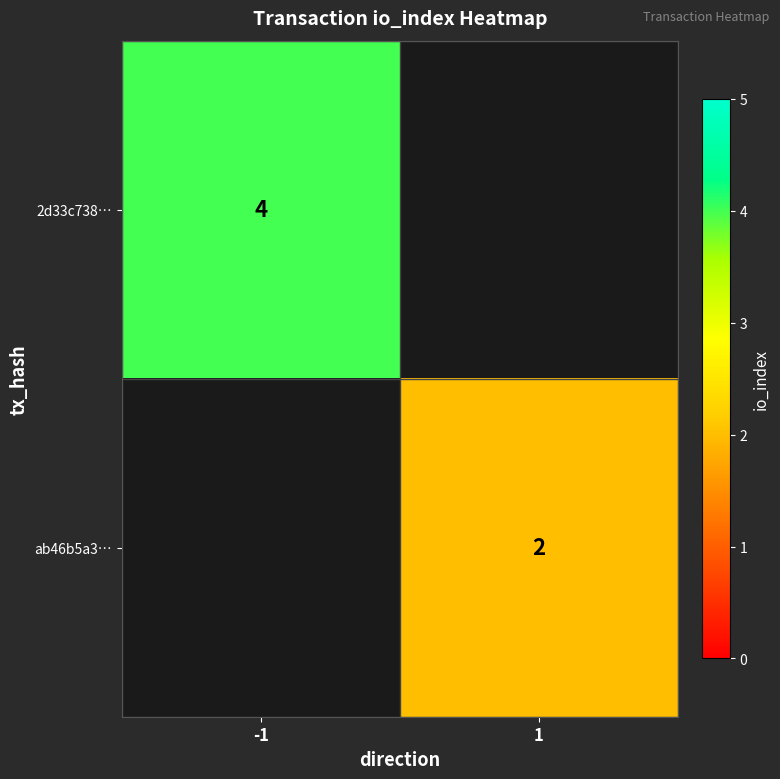

Is the value of ab46b5a3… at 1 greater than the value of 2d33c738… at -1?

No